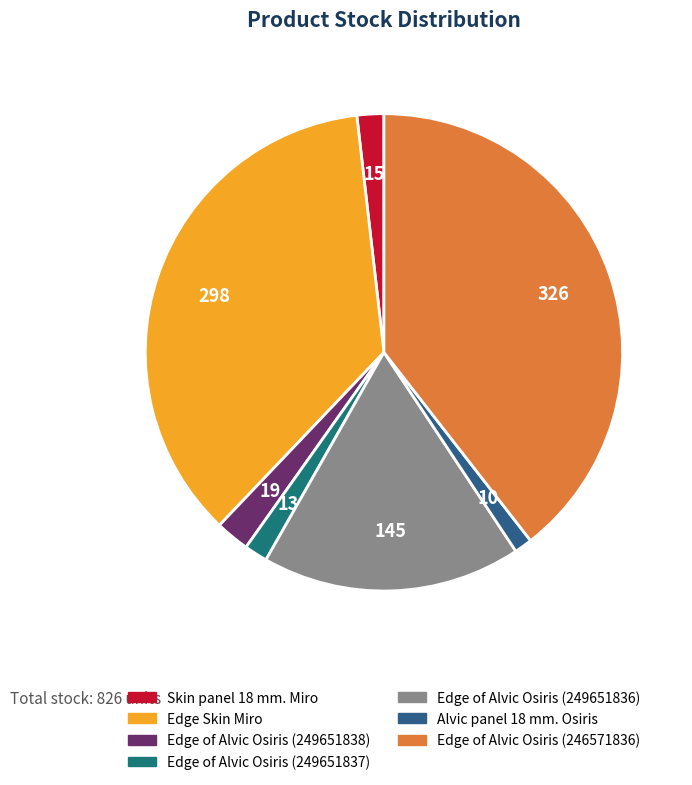

How many segments does this pie chart have?

7